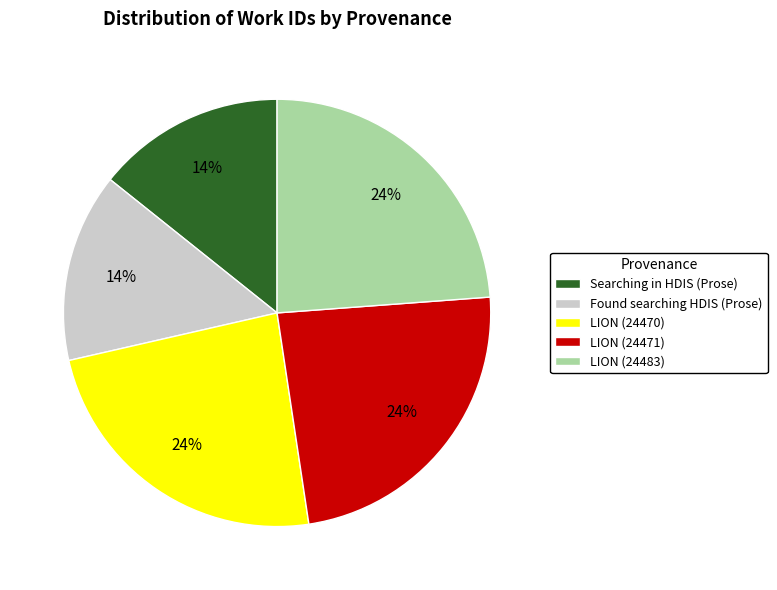

Approximately how many times larger is the value at LION (24471) compared to Found searching HDIS (Prose)?

1.7